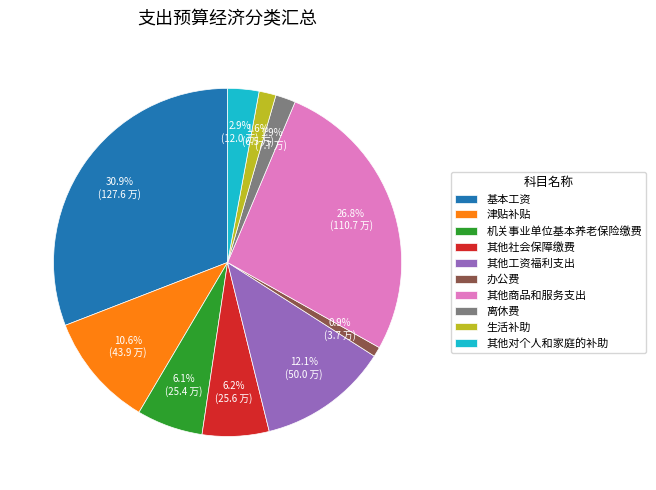

How many slices are in this pie chart?

10